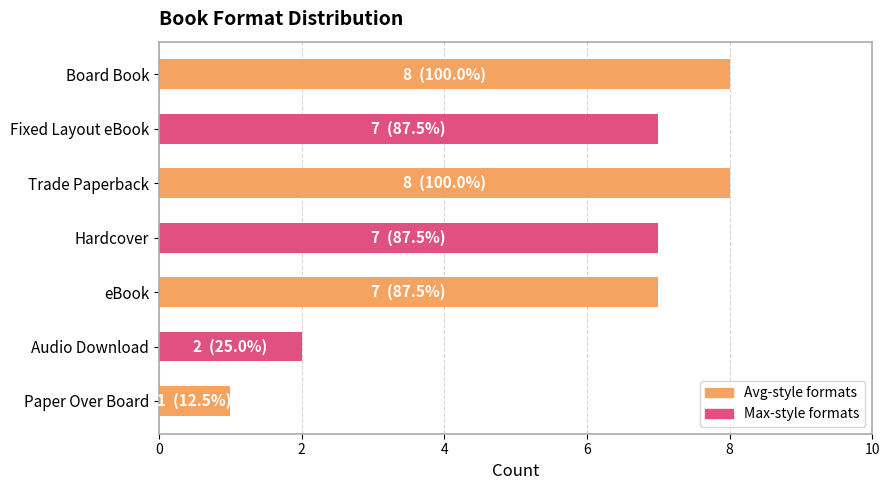

How many categories are shown in the chart?

7